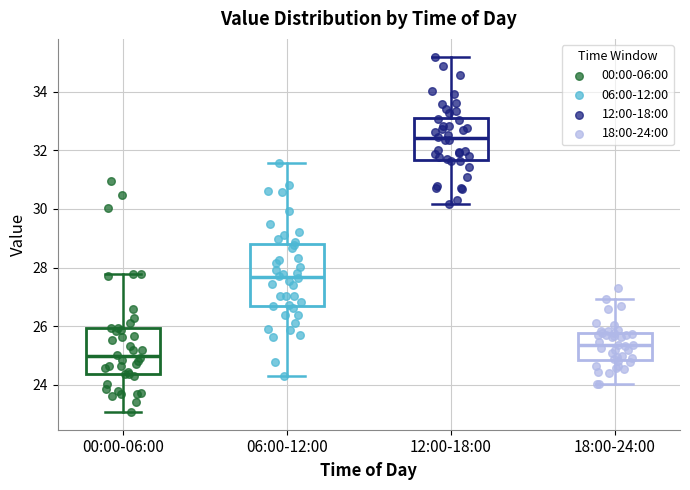

Where does the median line of the box for 18:00-24:00 sit on the y-axis? The values are not printed on the chart, so give them approximately, as read against the axis.

25.4